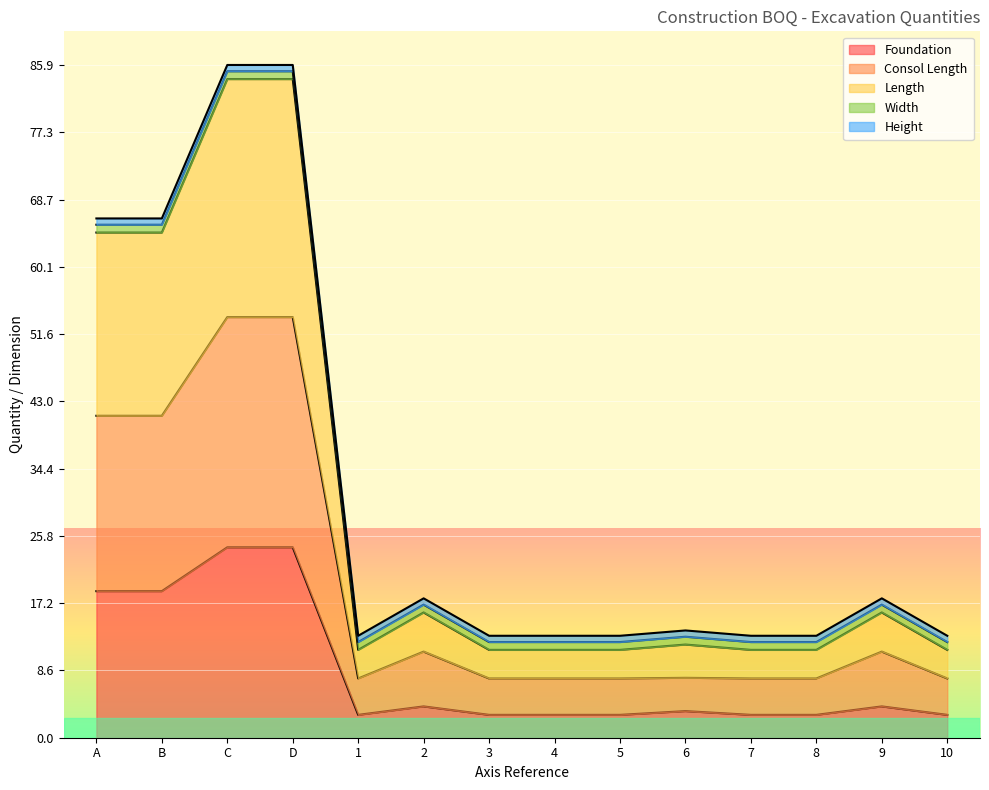

Does the chart display data point markers on the line(s)?

No